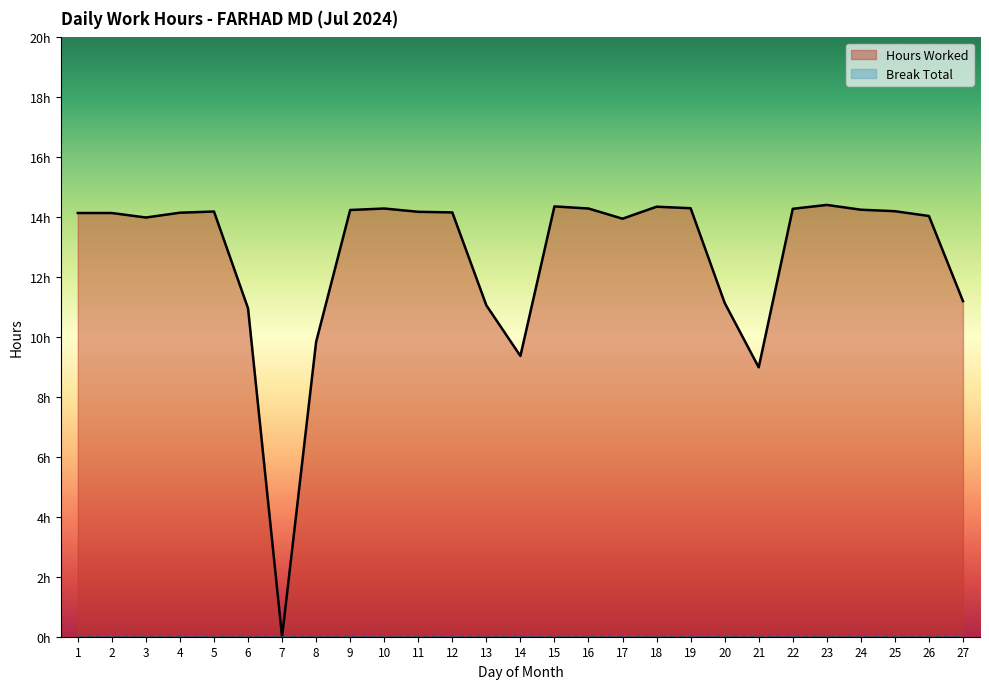

How many lines are shown in the chart?

1